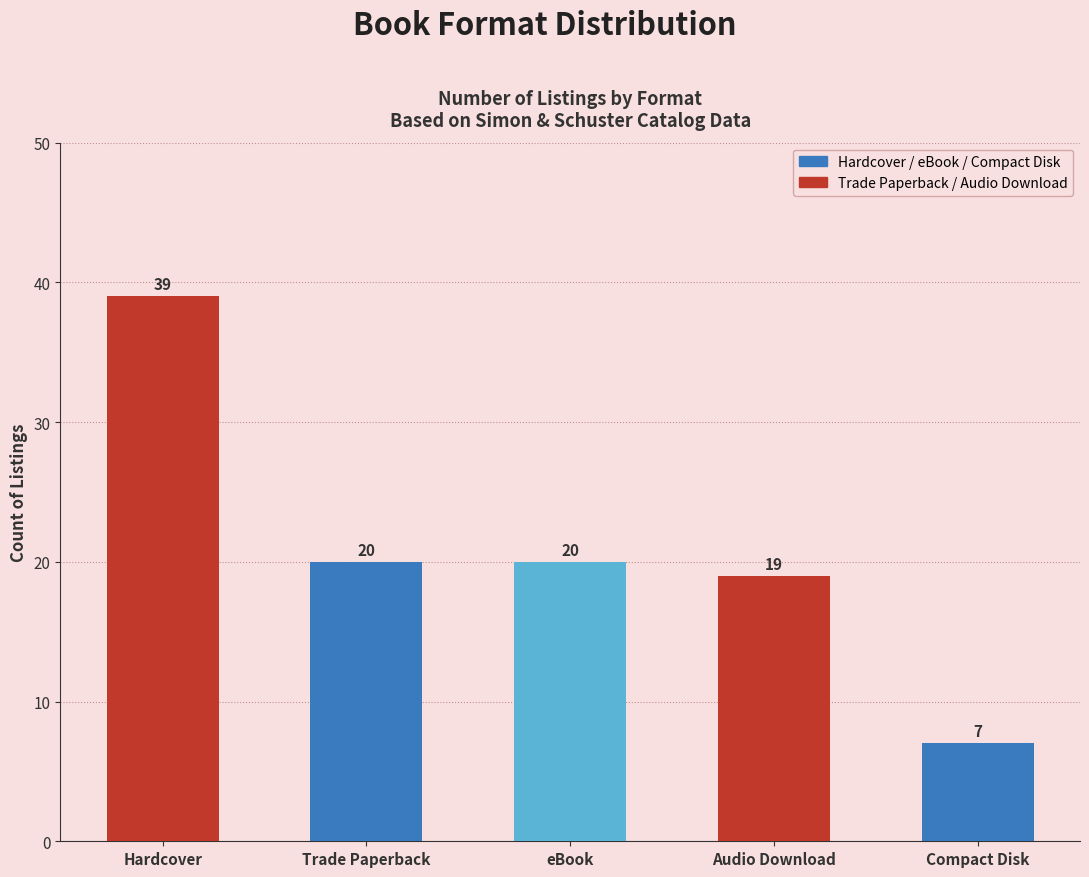

Approximately how many times larger is the value at eBook compared to Hardcover?

0.5